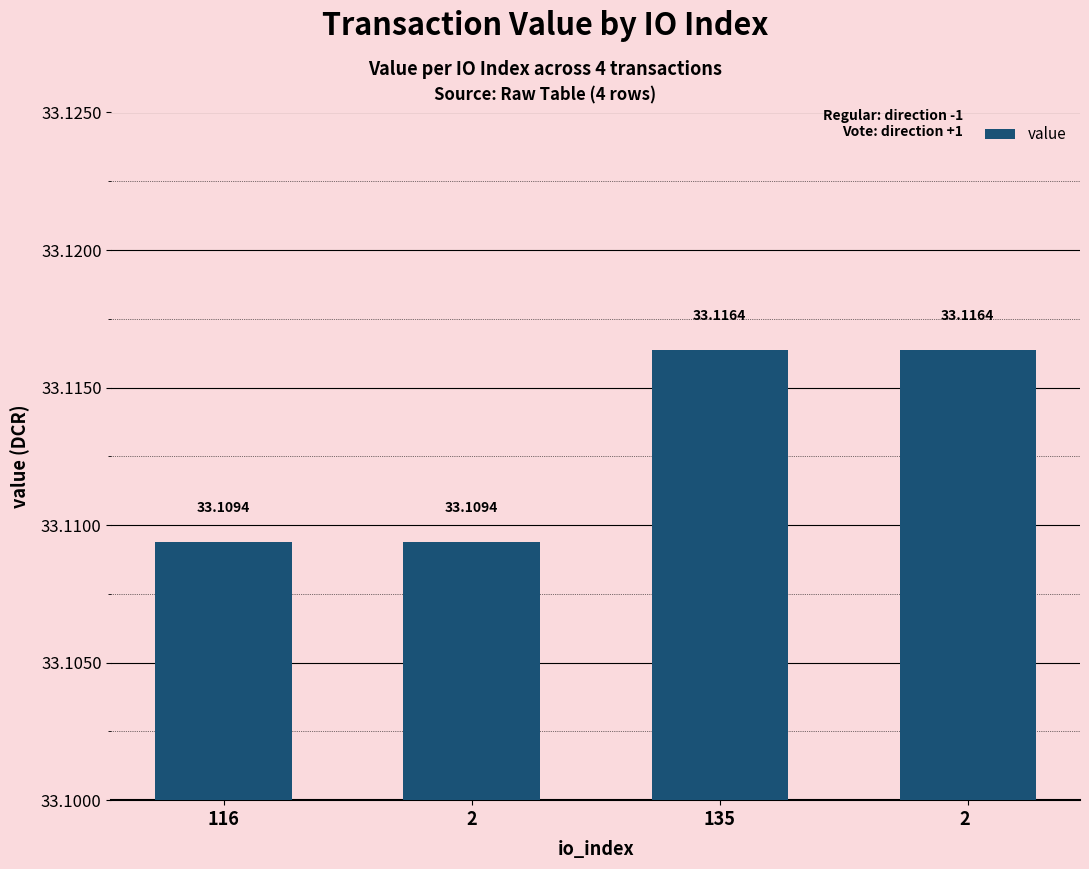

Is it true that the value at 2  is 33.1?

True